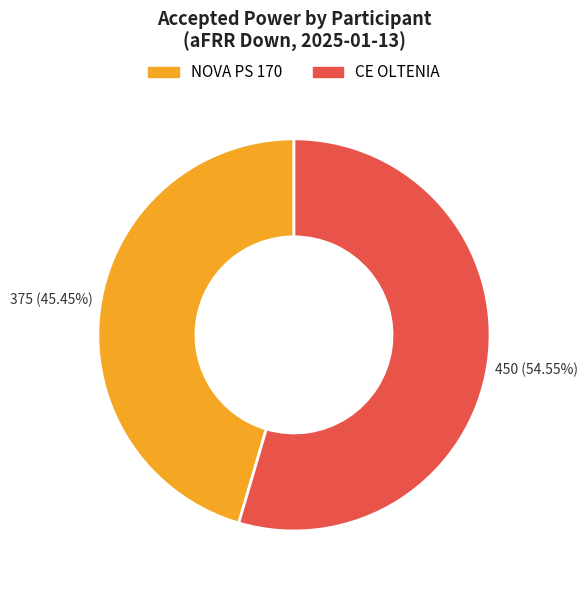

Do CE OLTENIA and NOVA PS 170 together represent more than half of the pie?

Yes